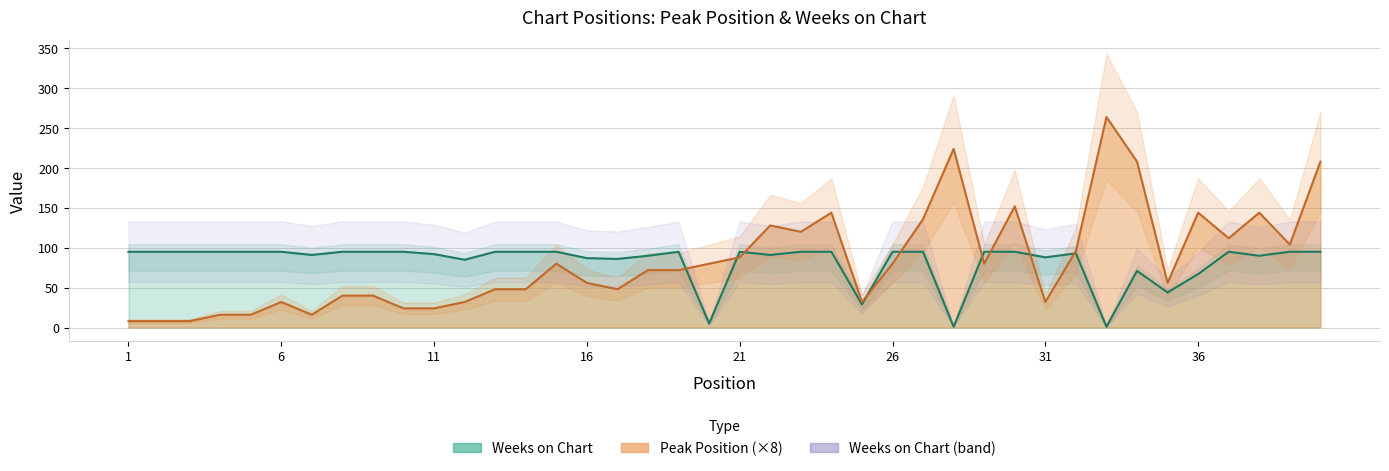

What is the sum of all Weeks on Chart values?

3296